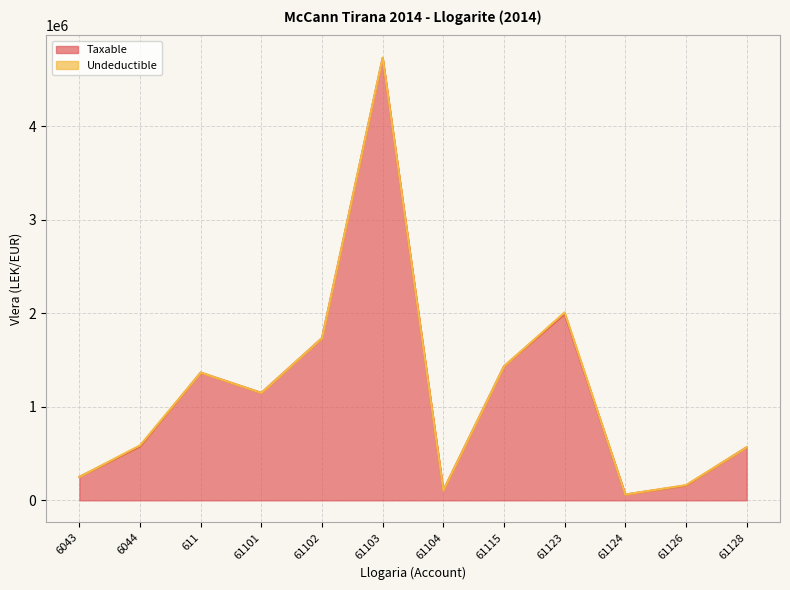

At which category does the chart reach its peak across all series?

61103